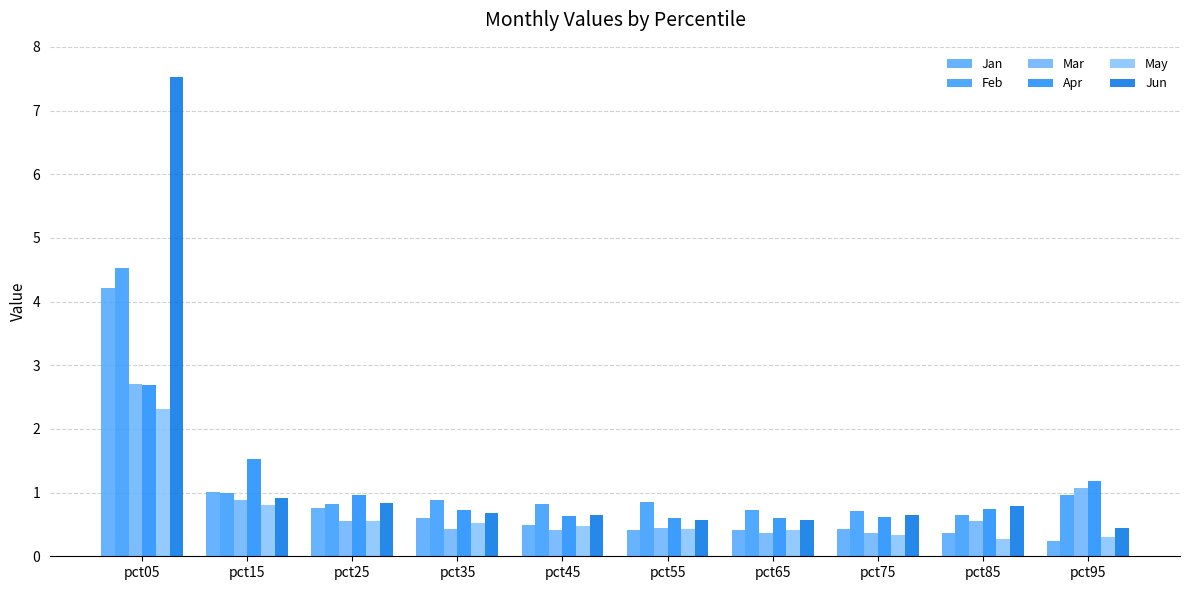

The value of Mar at pct95 is 1.5. True or false?

False